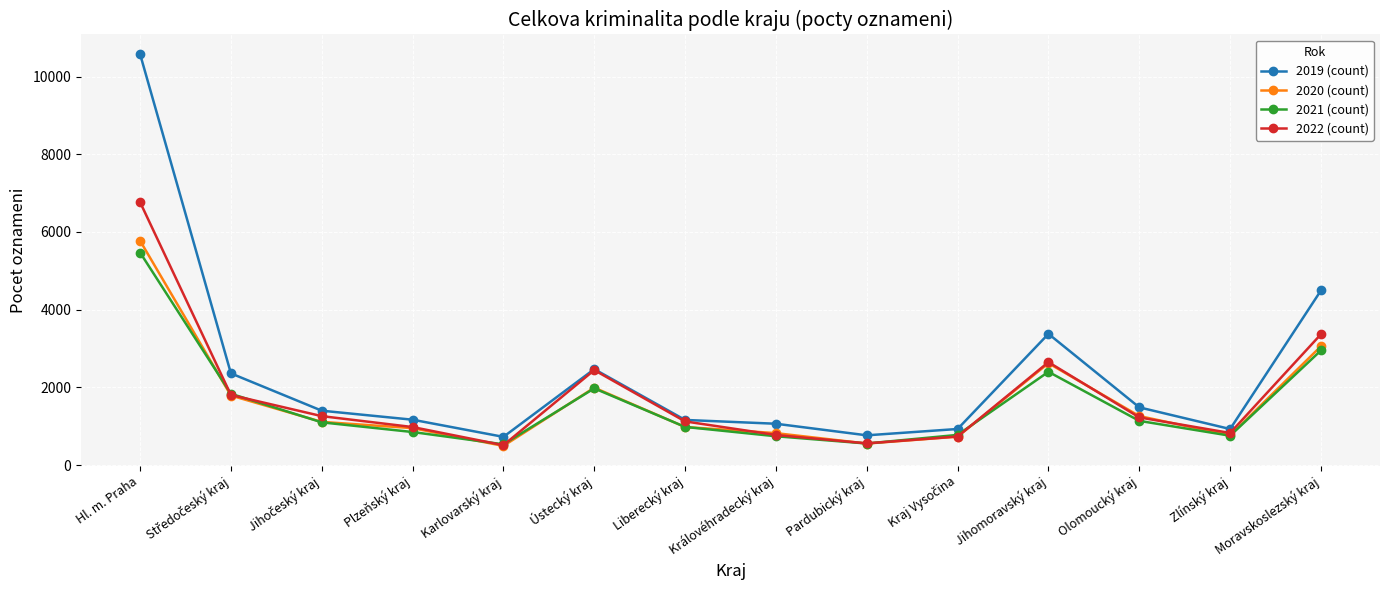

What is the sum of all 2022 (count) values?

25020